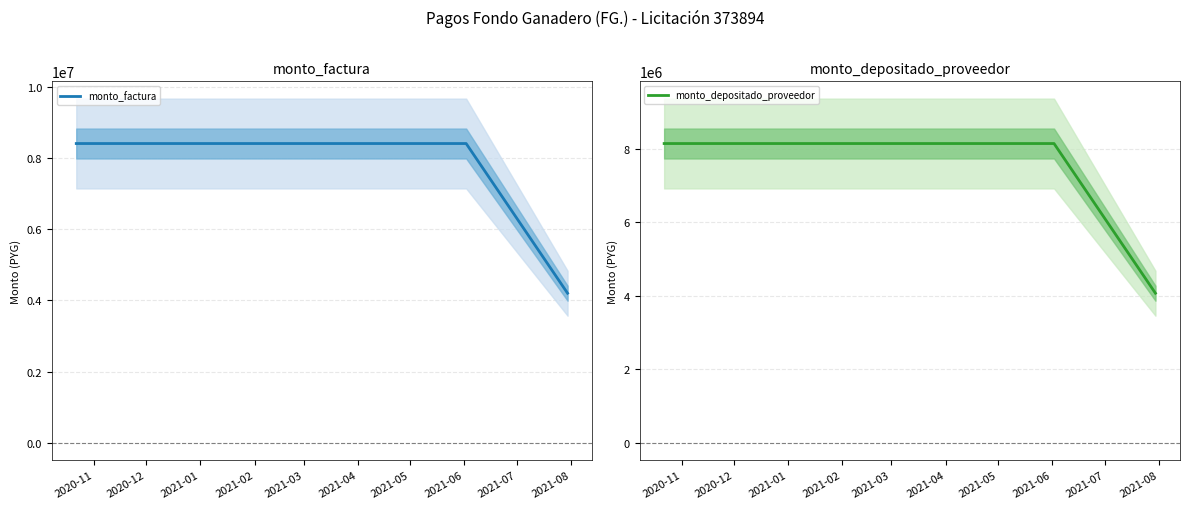

What is the highest value of the monto_factura series?

8400000